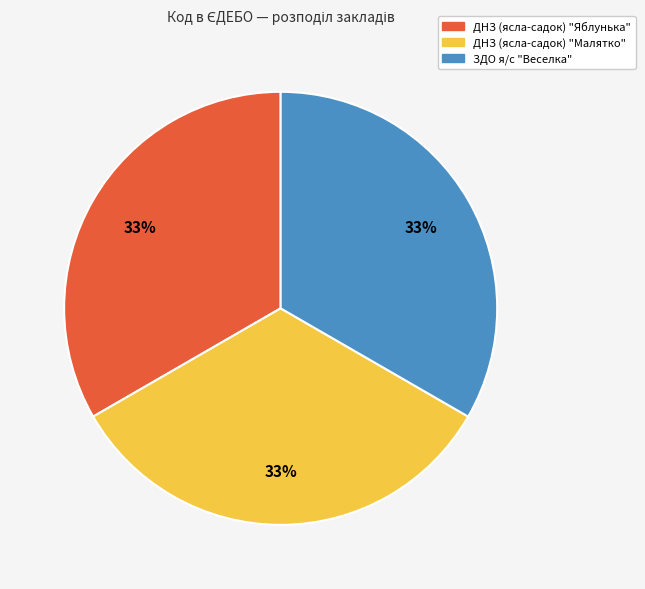

Does ЗДО я/с "Веселка" represent more than half of the total?

No